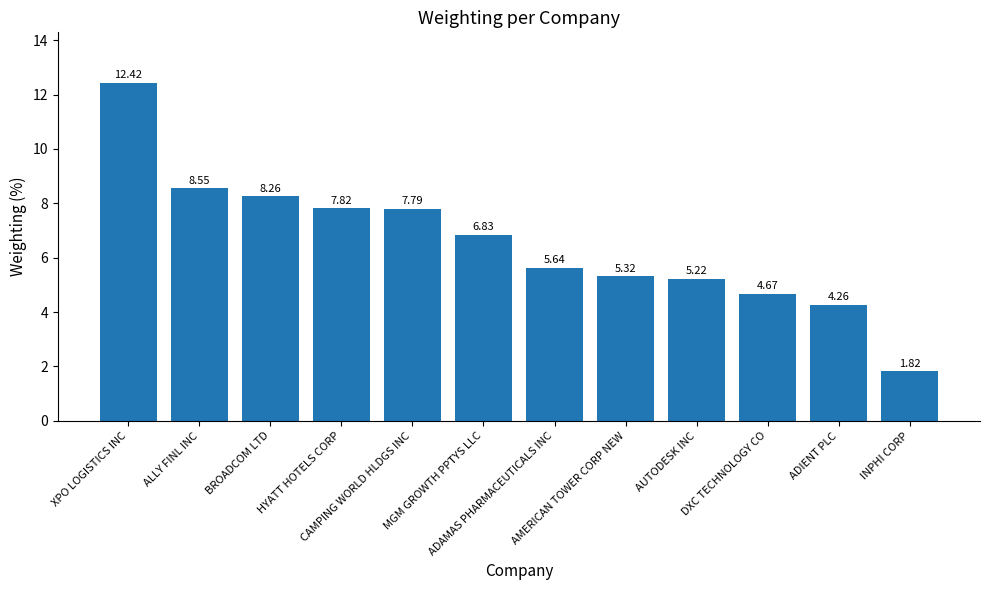

Which label corresponds to the largest value in the chart?

XPO LOGISTICS INC